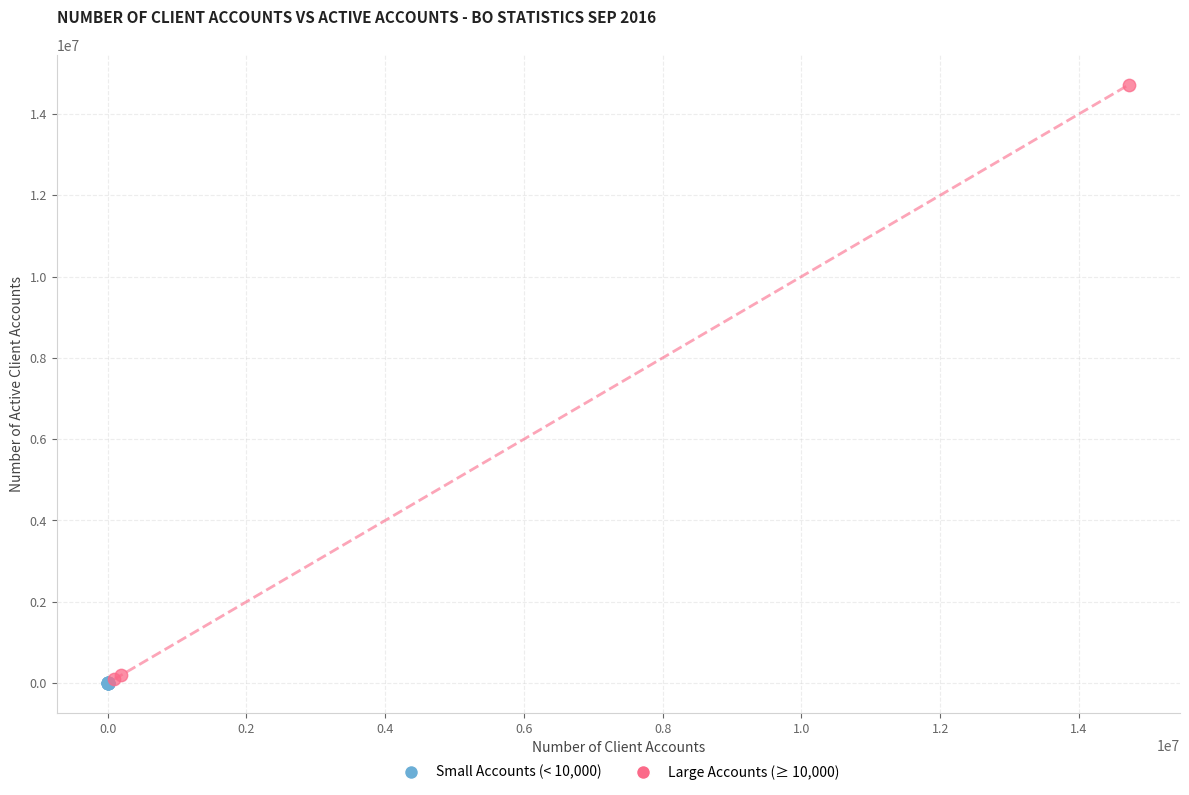

Which series has the widest spread of Y values?

Large Accounts (≥ 10,000)